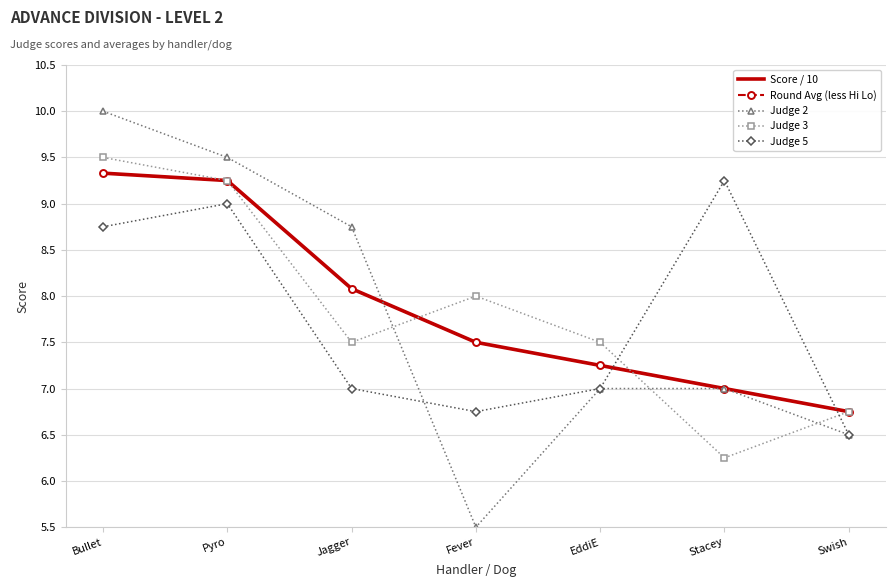

Which category has the highest value across all series?

Bullet